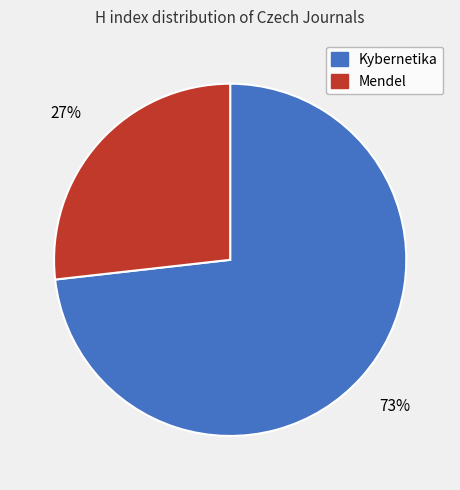

To the nearest percent, what percentage of the pie is Kybernetika?

73%